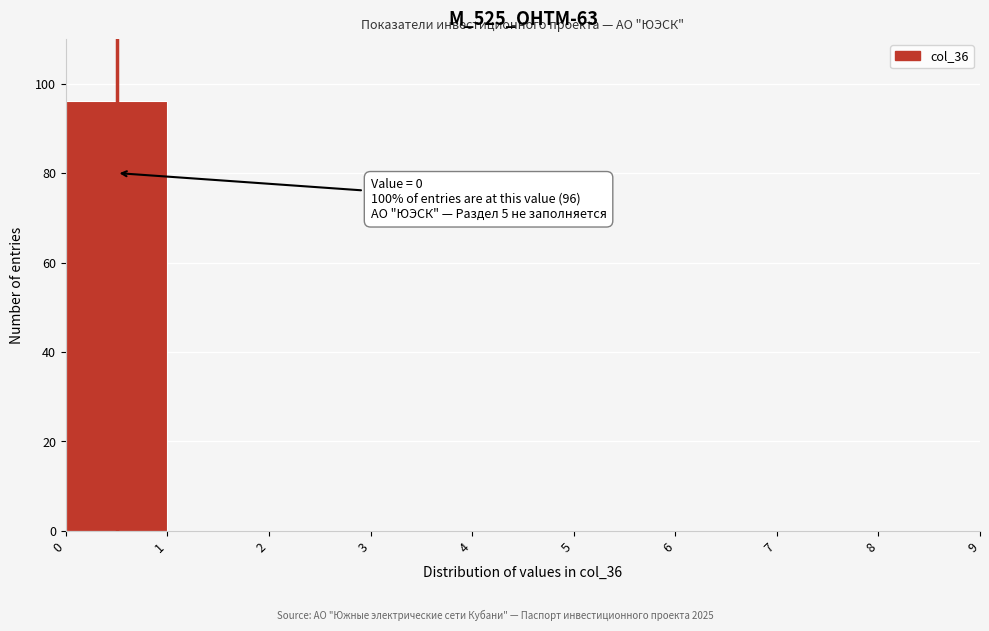

Which range on the x-axis has the tallest bar?

0 to 1